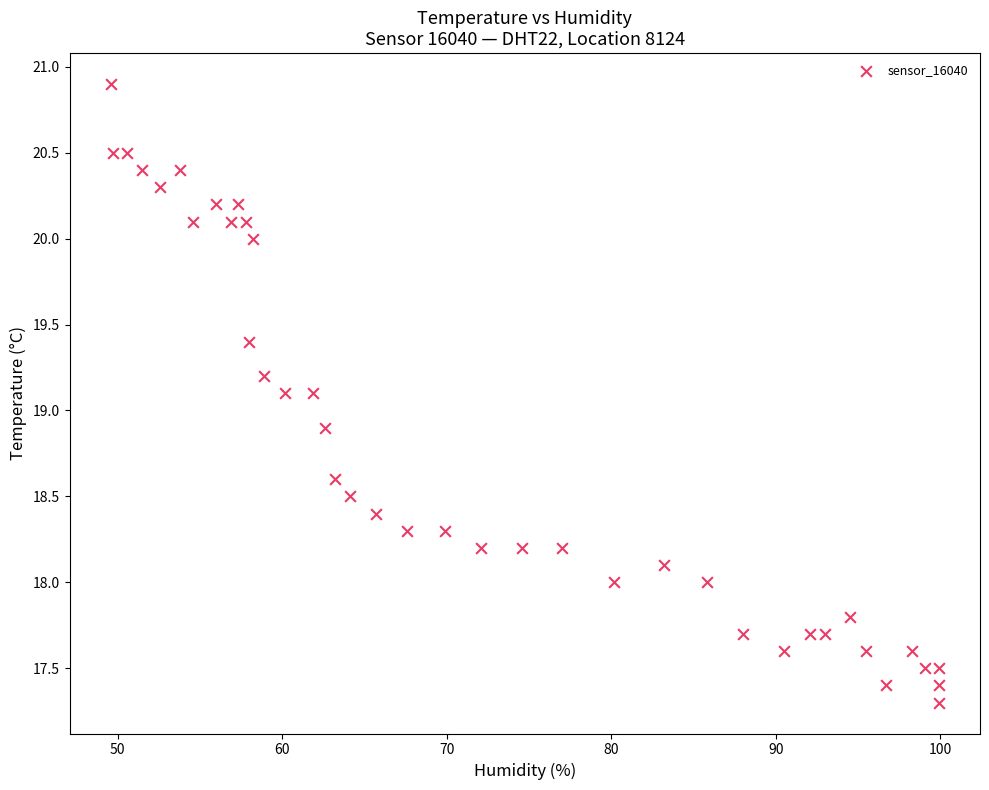

What is the range of Y values (max minus min)?

3.6